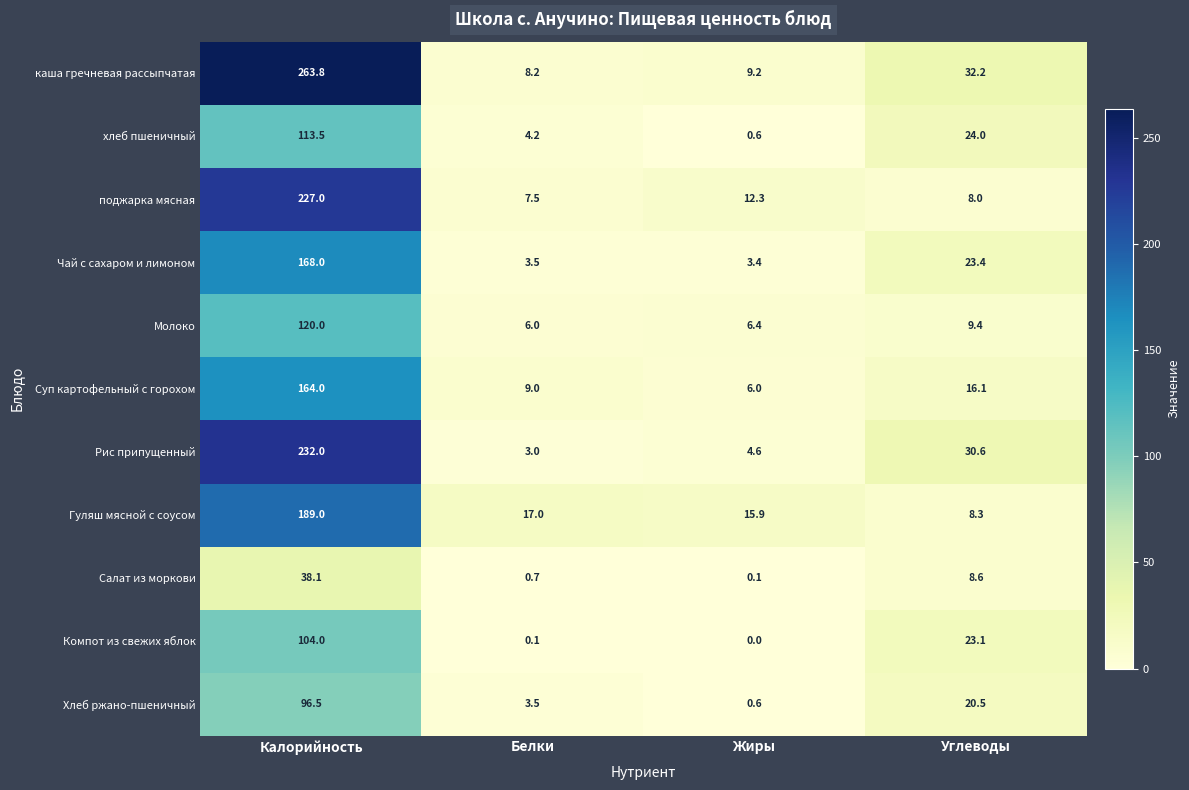

Is the value of Чай с сахаром и лимоном at Белки greater than the value of Гуляш мясной с соусом at Калорийность?

No